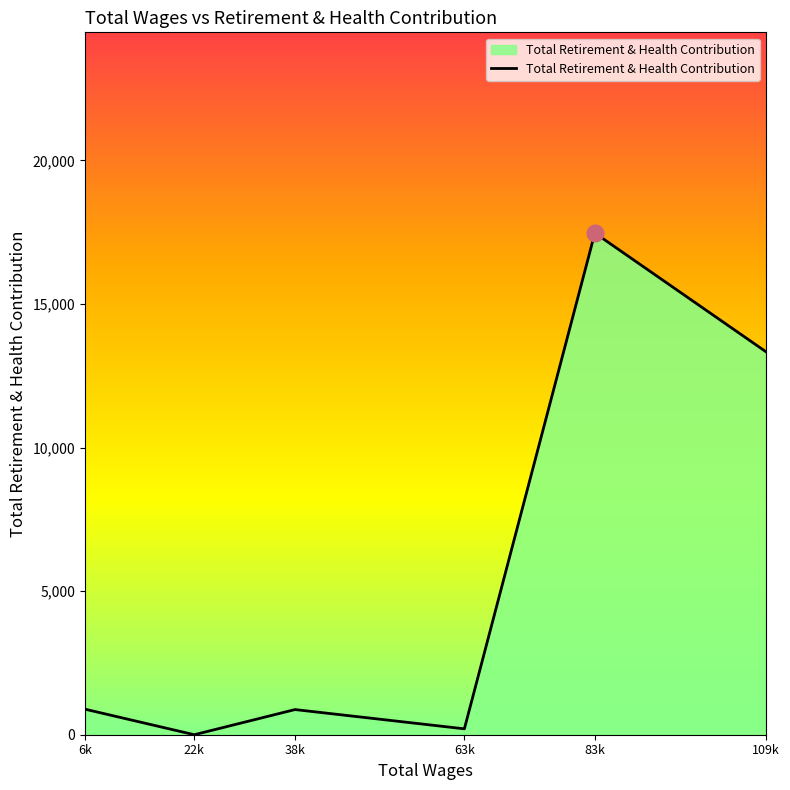

What is the difference between the maximum and second lowest values?

17264